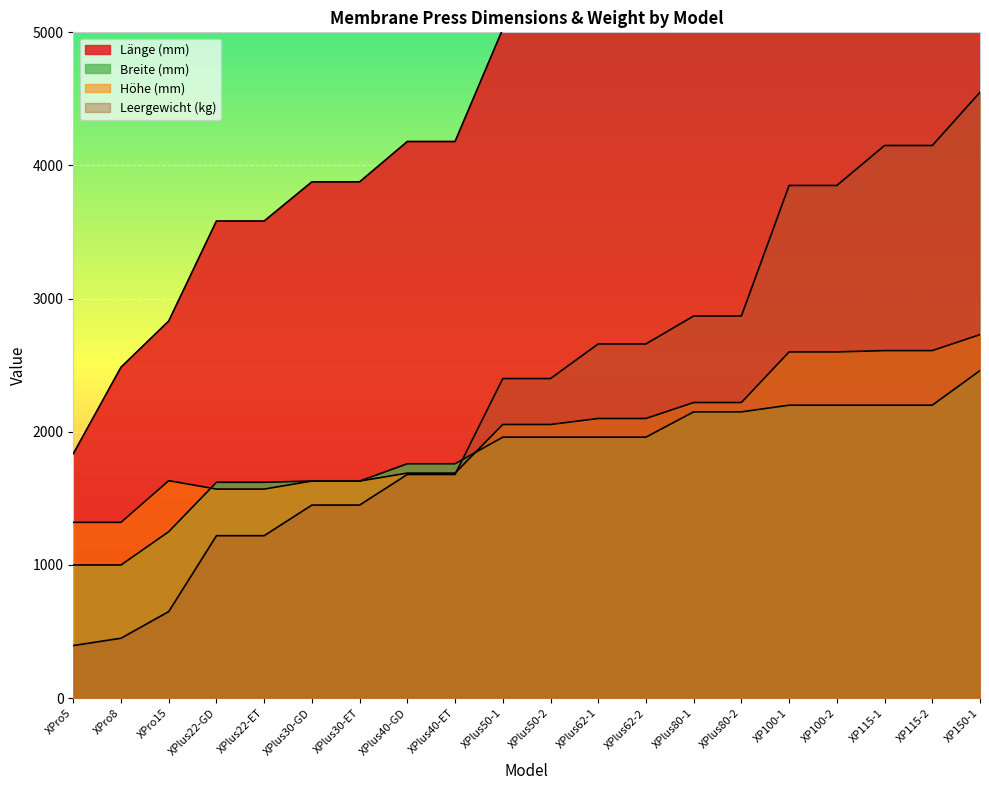

Is the value of Höhe (mm) at XP100-1 greater than the value of Leergewicht (kg) at XP115-2?

No